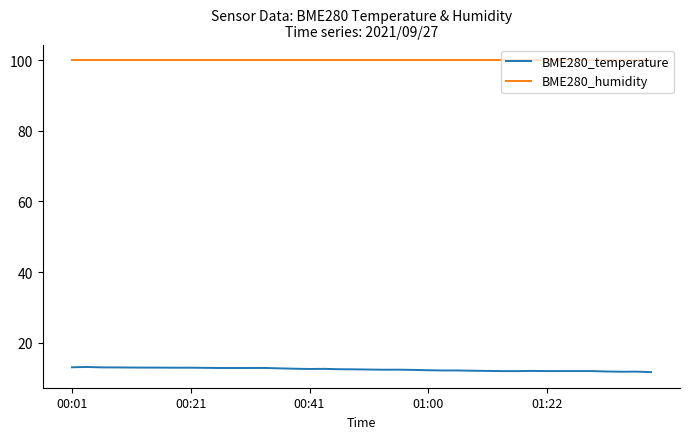

How many distinct data groups are displayed?

2